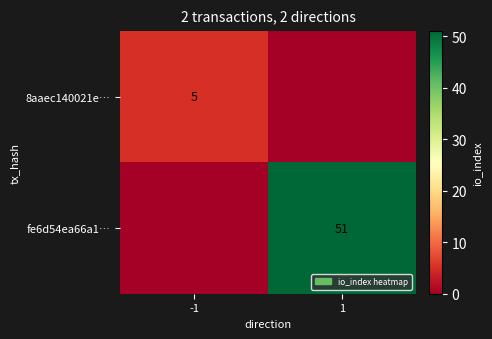

Which has a higher value, 1 or -1?

-1